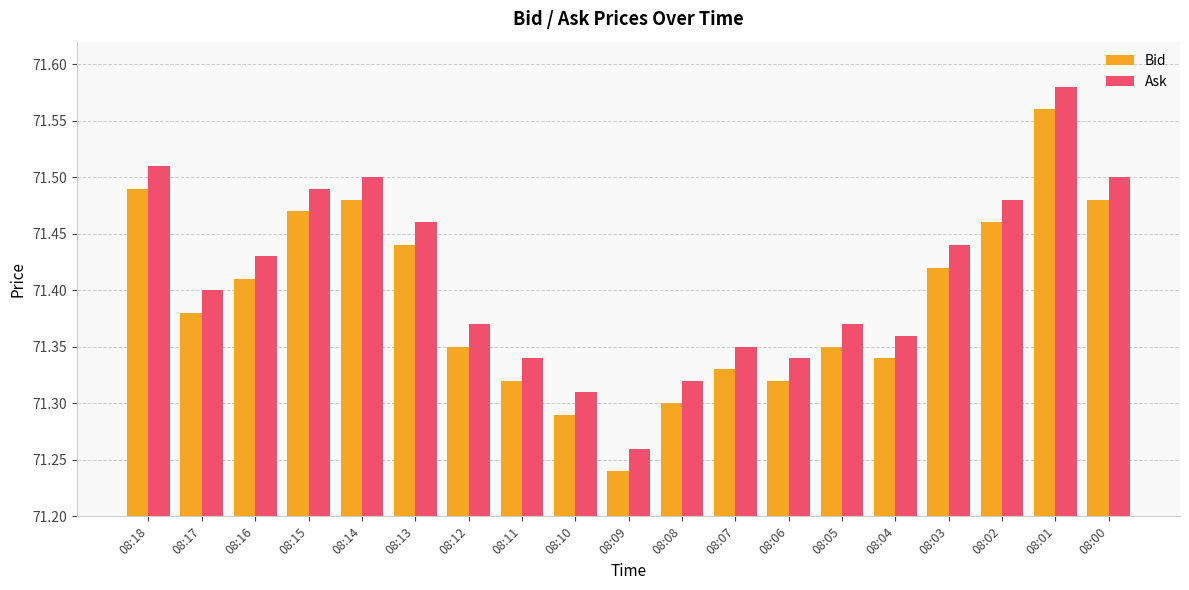

The value of Ask at 08:12 is 35.9. True or false?

False